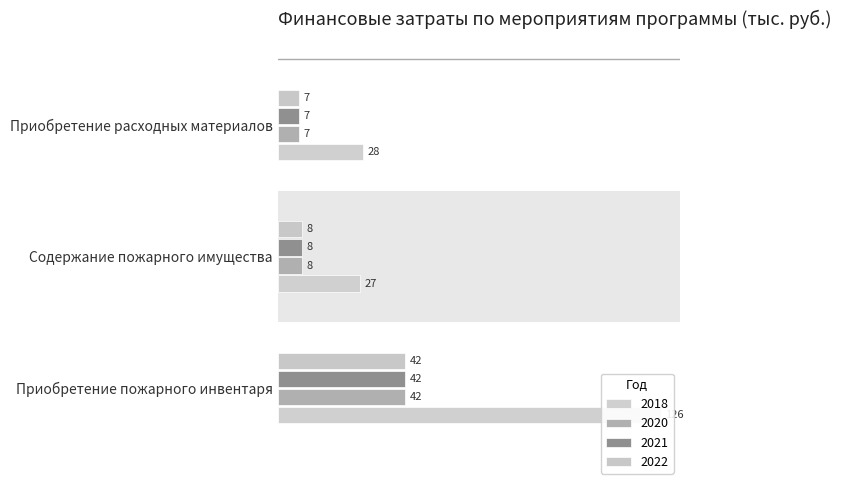

The value of 2018 at Приобретение пожарного инвентаря is 192. True or false?

False